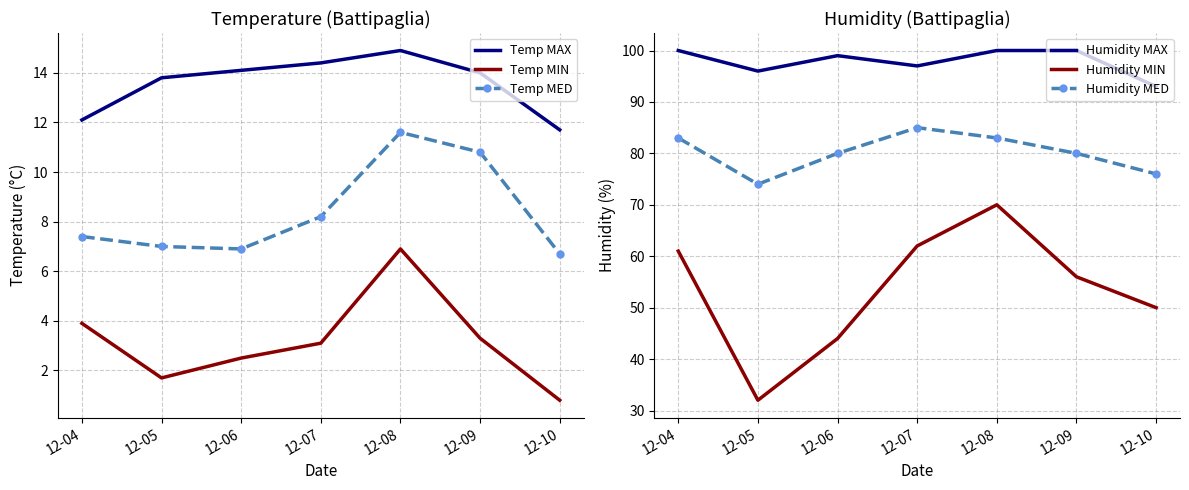

What is the minimum value shown in the chart?

0.8